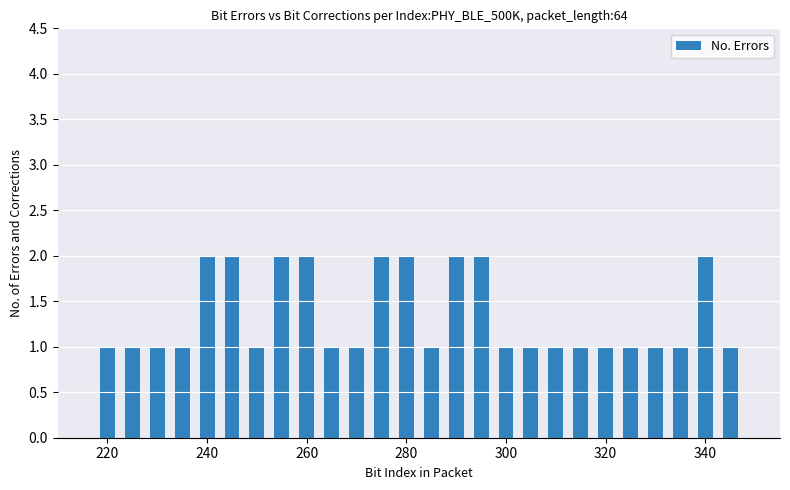

What is the value of the 8th bar from the left?

2